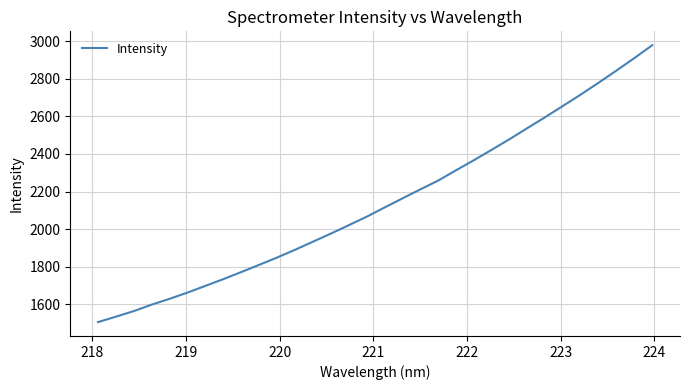

What is the difference between the maximum and minimum values?

1473.0